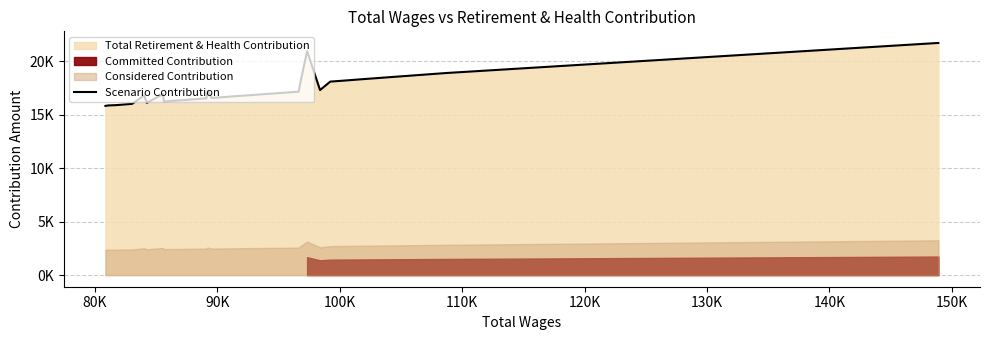

The value at 11 is 9934. True or false?

False